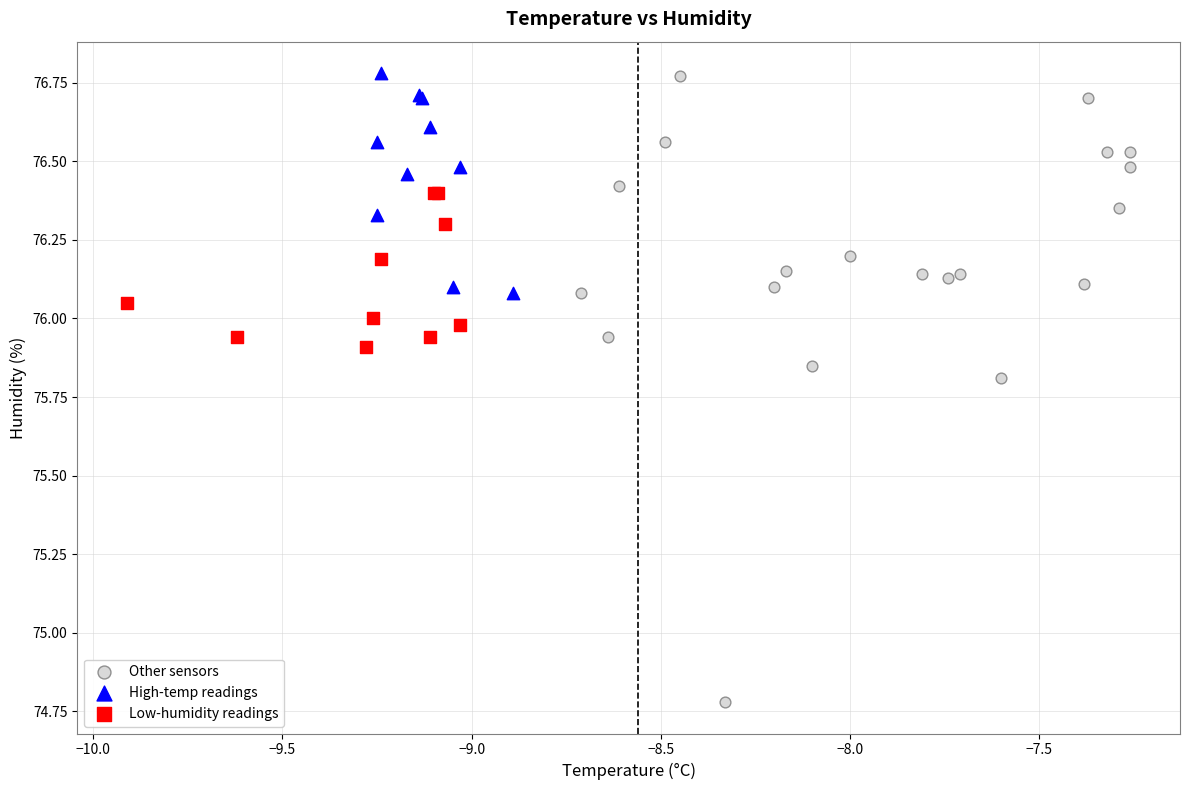

Which series has the widest spread of Y values?

Other sensors